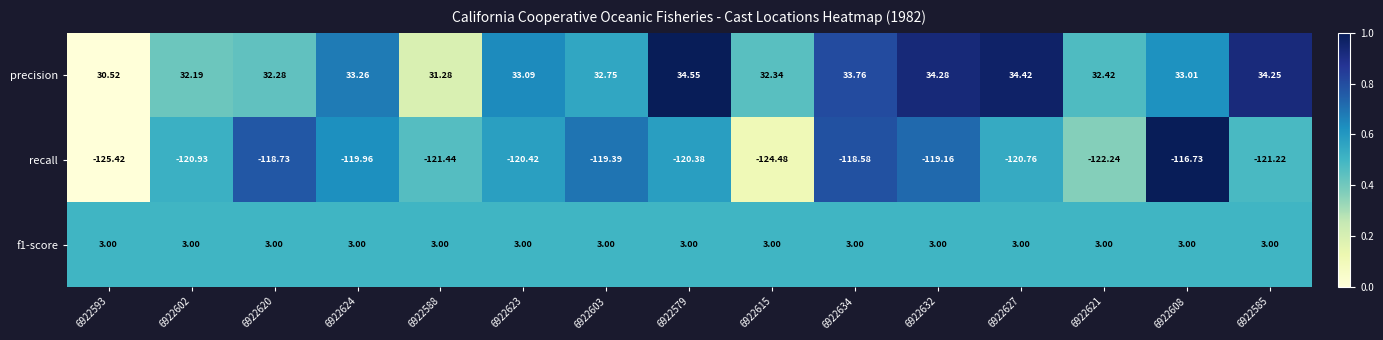

Between 6922634 and 6922632, which series saw the biggest shift?

recall